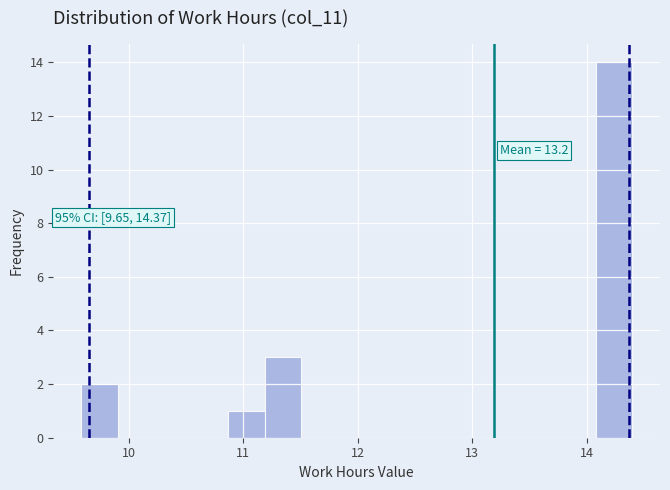

Read against the x-axis, roughly where is the centre of the tallest bar?

14.2